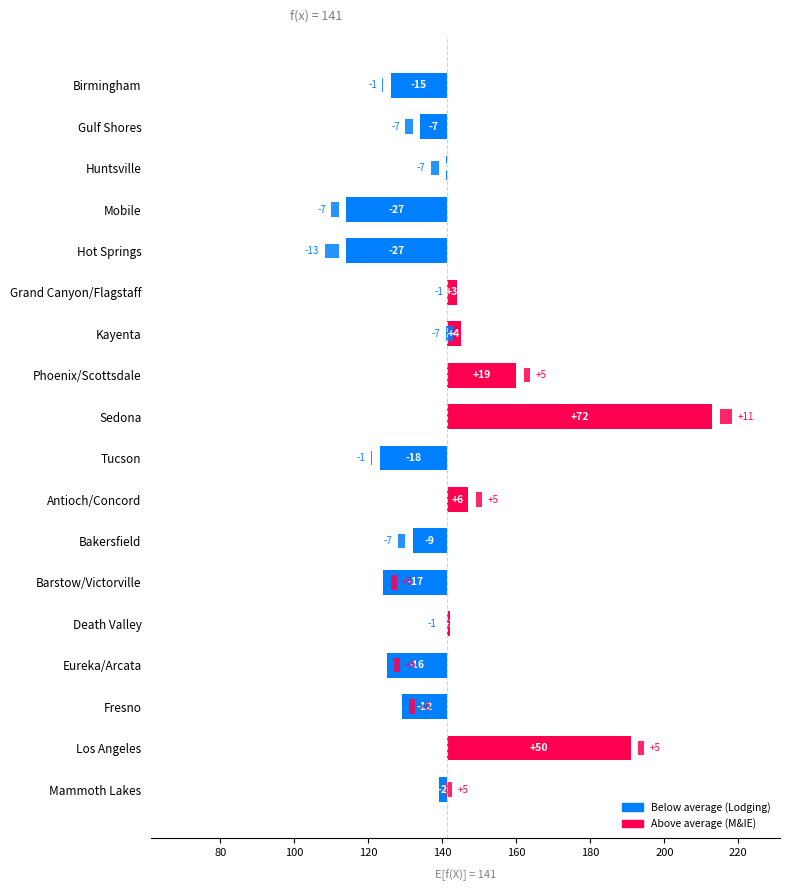

The chart shows a value of 30.6 at Phoenix/Scottsdale. True or false?

False